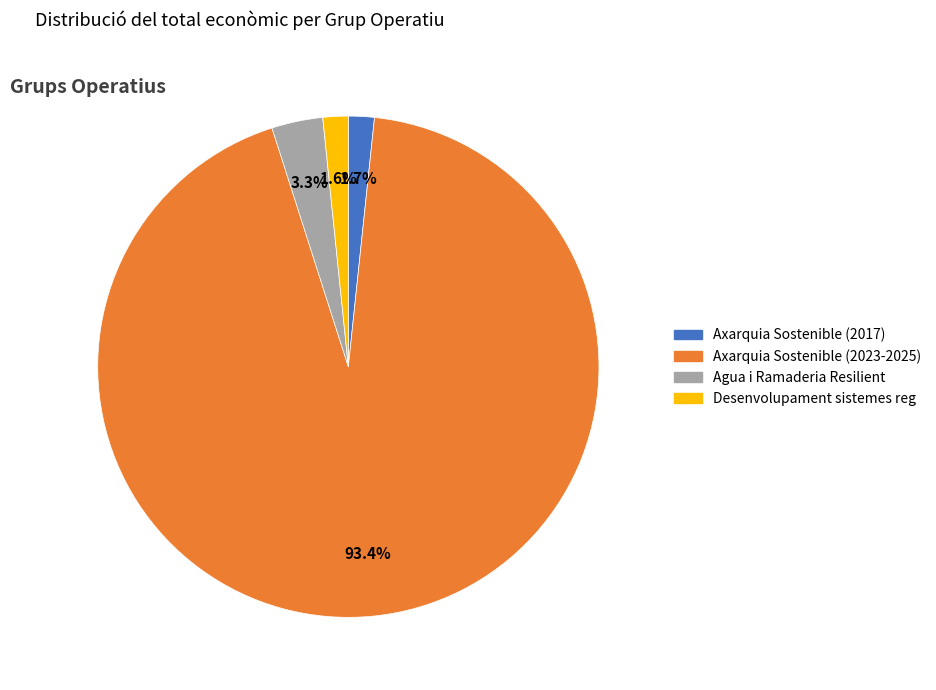

Which slice is the largest?

Axarquia Sostenible (2023-2025)